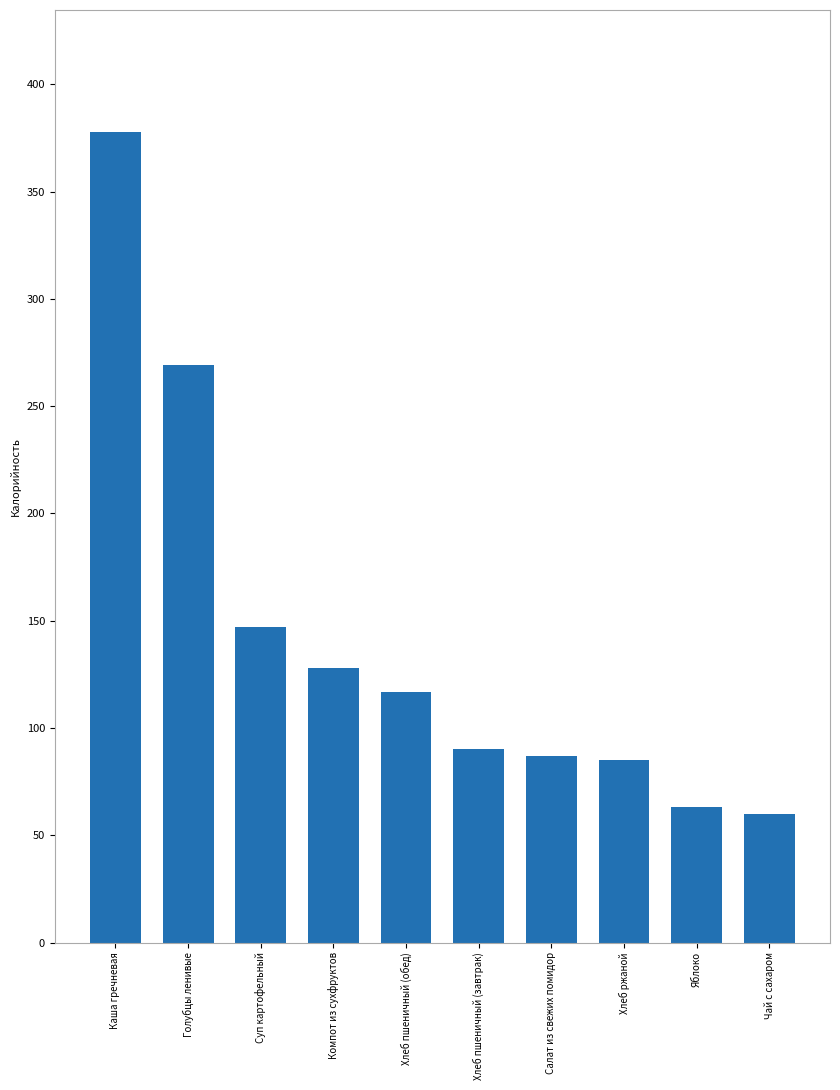

What is the label of the 9th bar from the left?

Яблоко